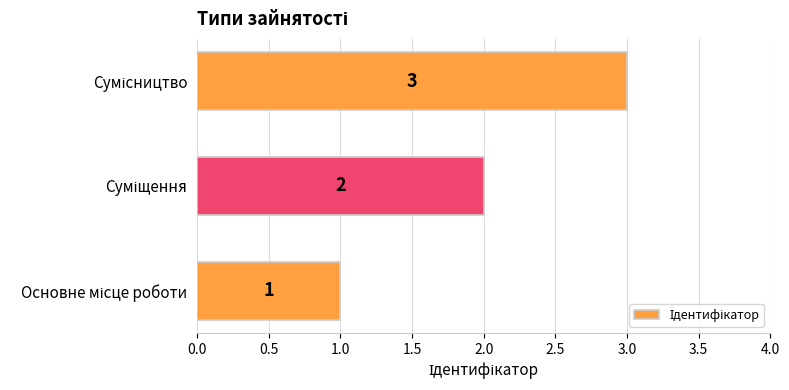

Count the values in the range 1 to 3.

3